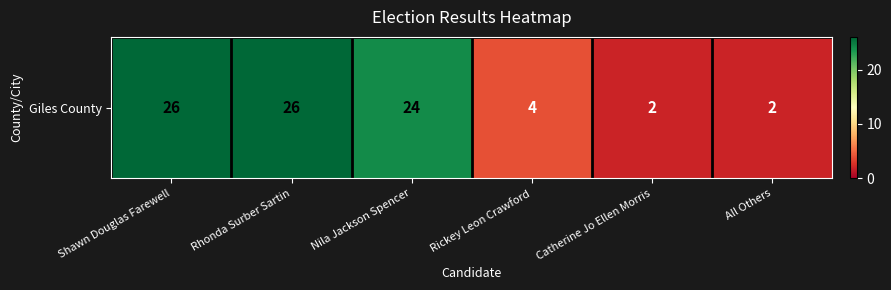

Which label corresponds to the largest value in the chart?

Shawn Douglas Farewell